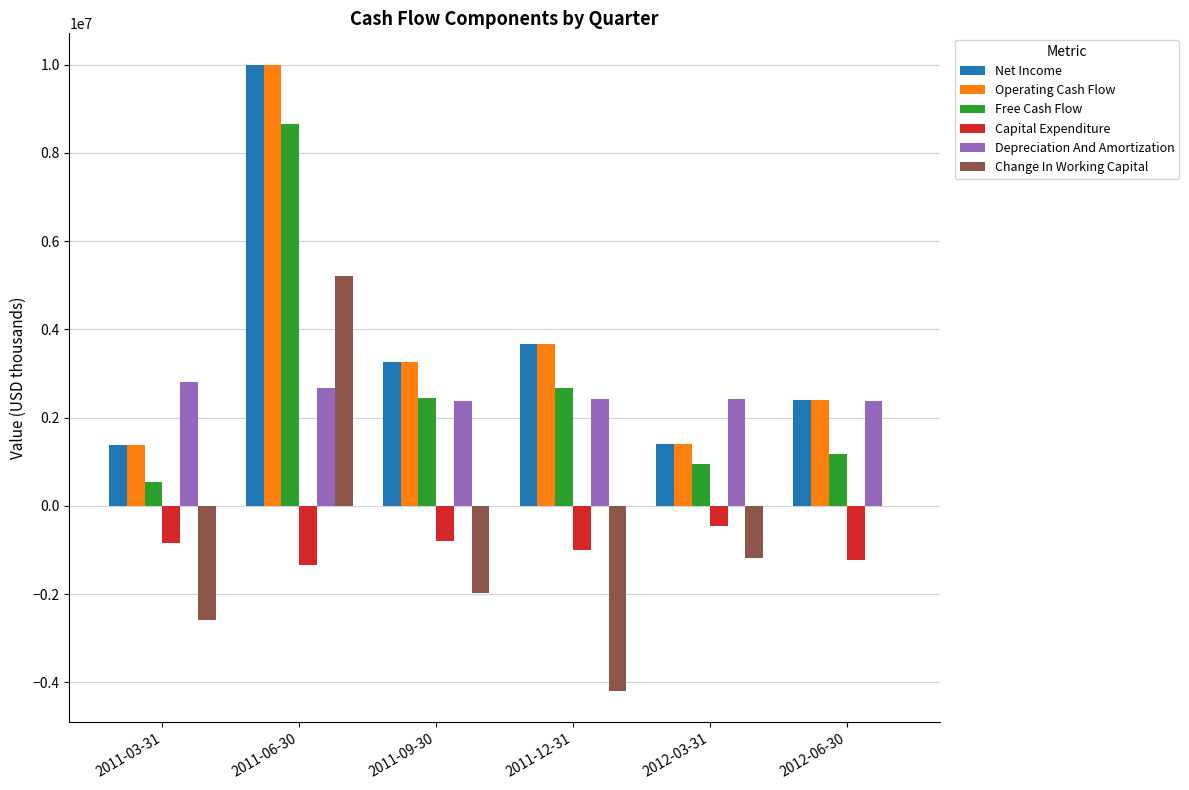

At which category is the sum across all series the highest?

2011-06-30